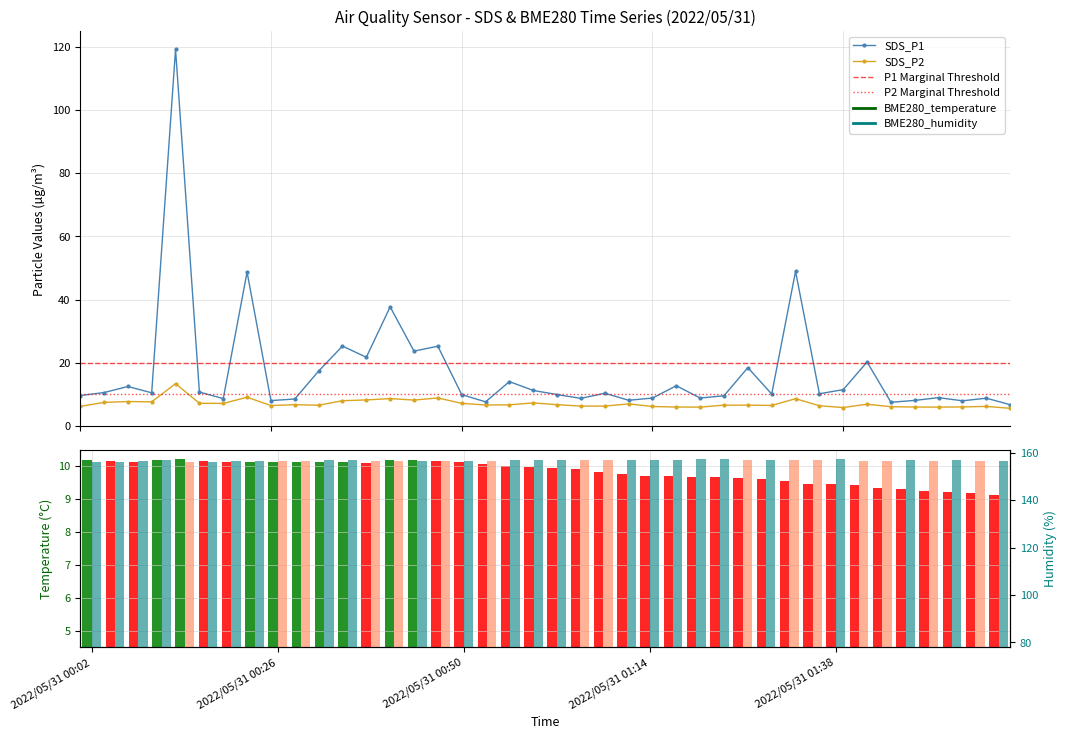

What is the sum of all SDS_P2 values?

284.5